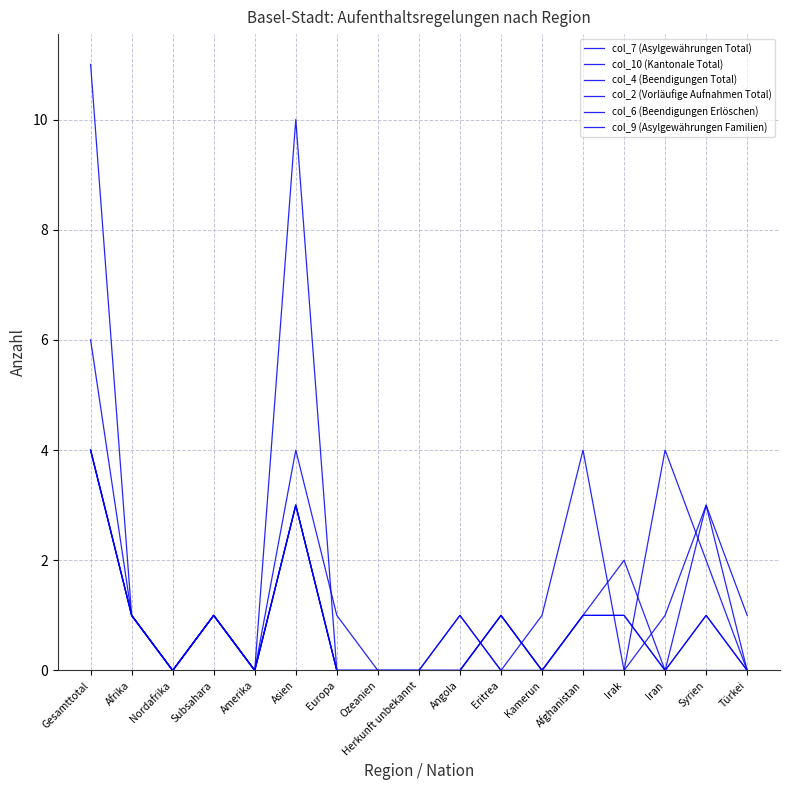

How many lines are shown in the chart?

6